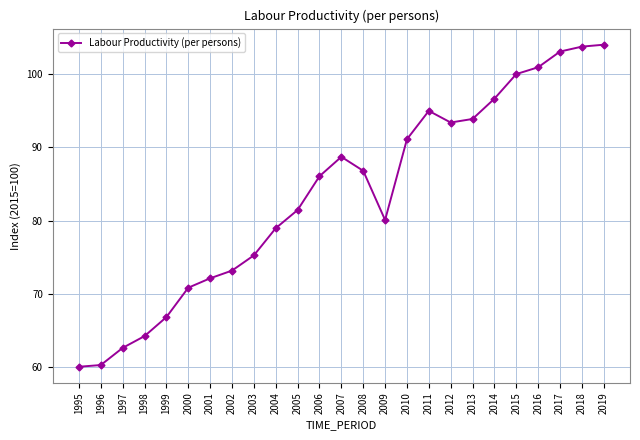

Where does the data first go above 86?

2006